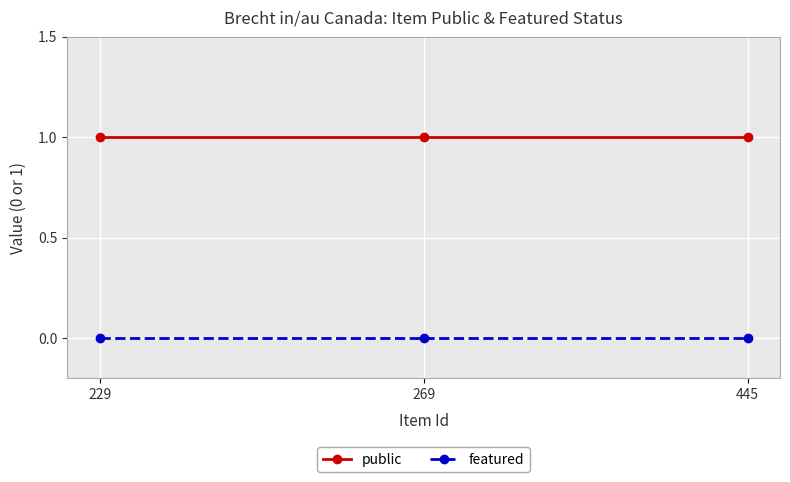

True or false: featured has a value of 0 at 229.

True